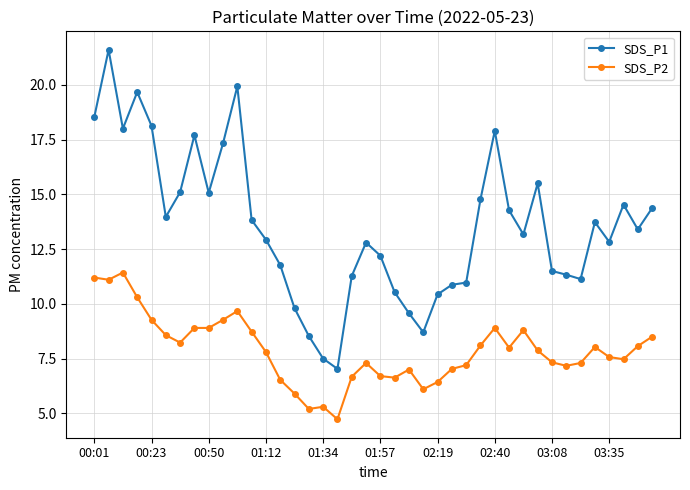

What is the value of the SDS_P2 point at the 23rd from the left?

7.0